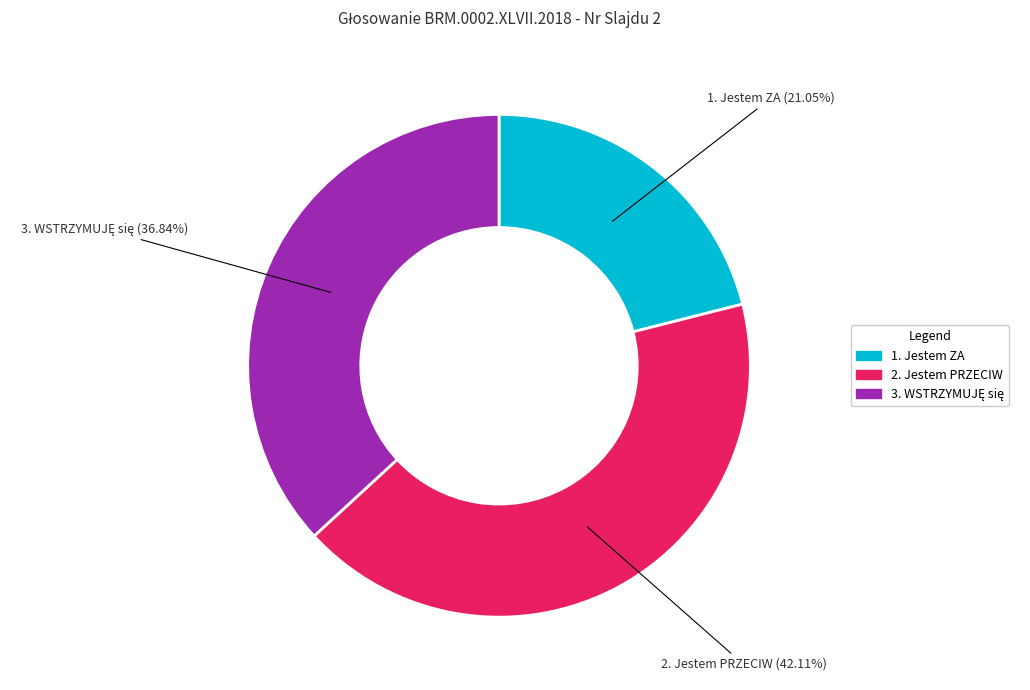

Is there a majority slice in this chart?

No